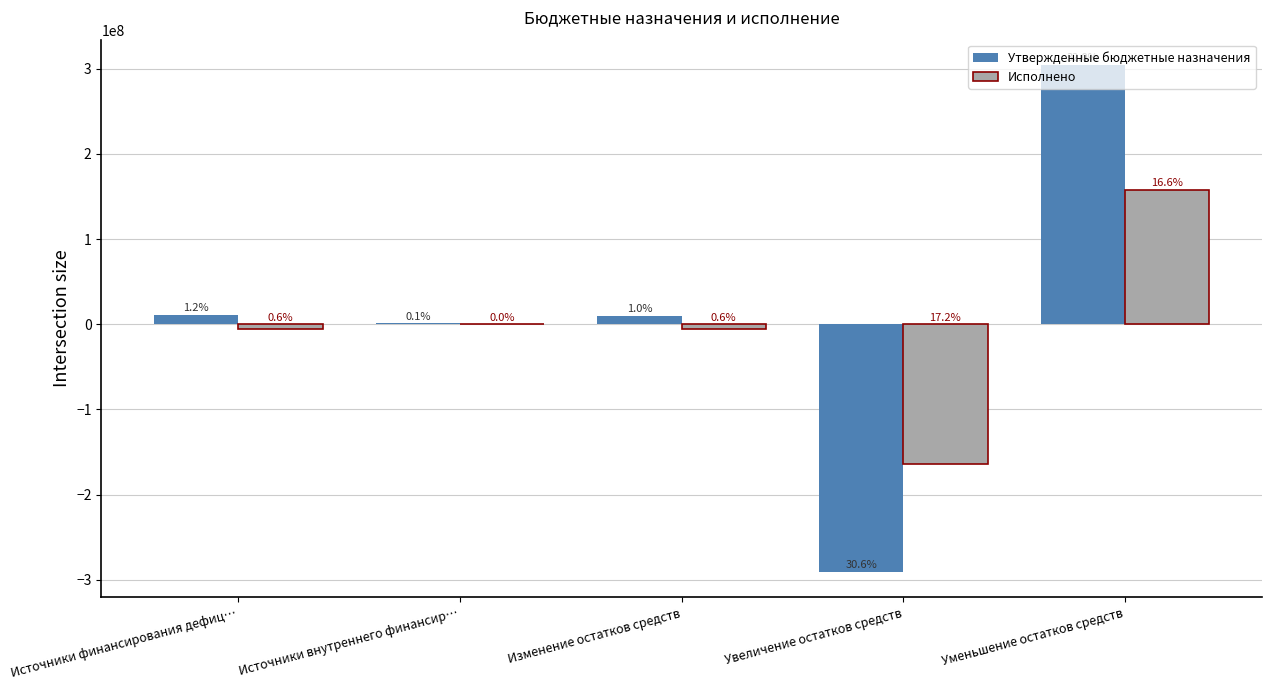

At which label does Утвержденные бюджетные назначения first exceed 9776721?

Источники финансирования дефиц…